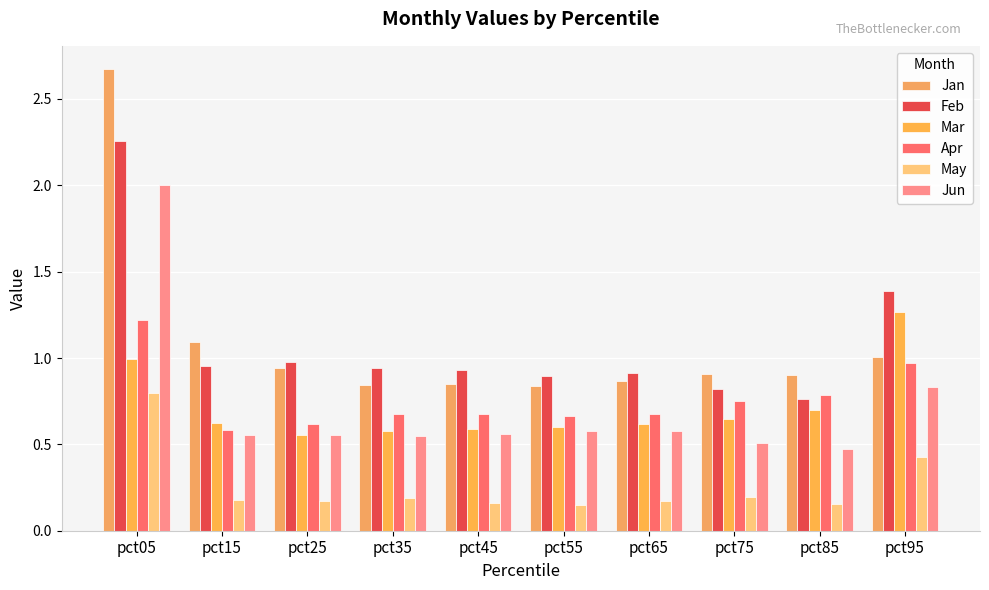

Count the number of categories in the chart.

10